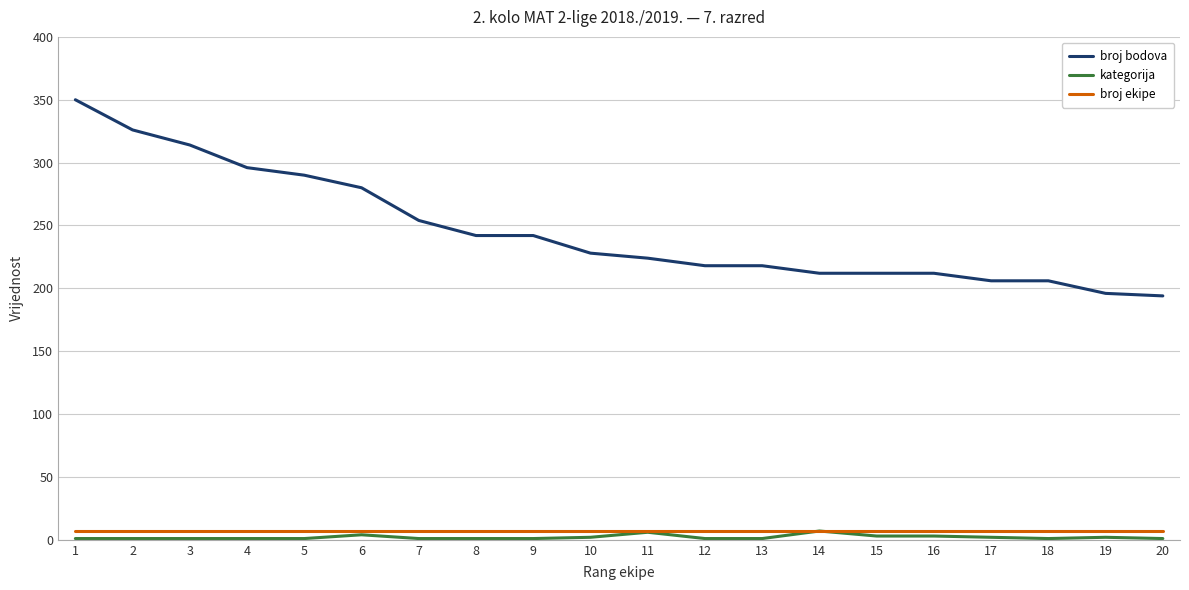

Rank the series at 13 from highest to lowest value.

broj bodova, broj ekipe, kategorija